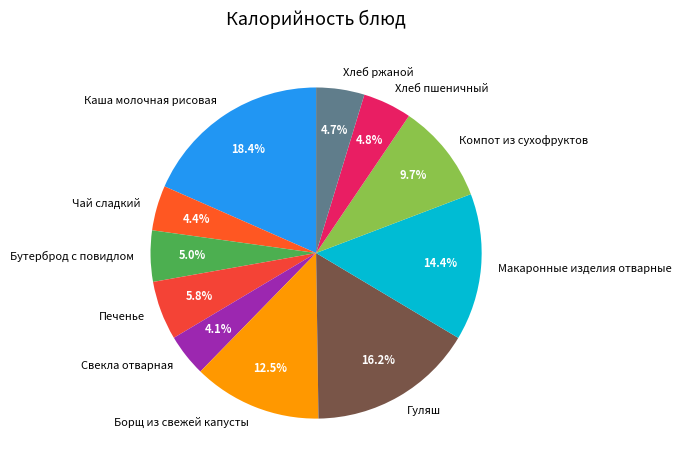

What is the largest slice in the pie chart?

Каша молочная рисовая